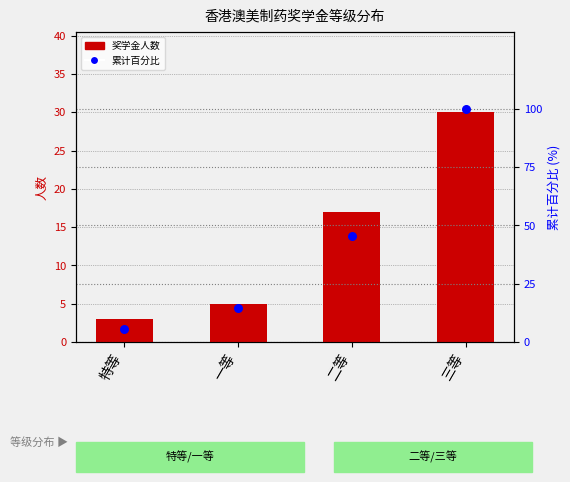

Which series has the largest total across all categories?

累计百分比